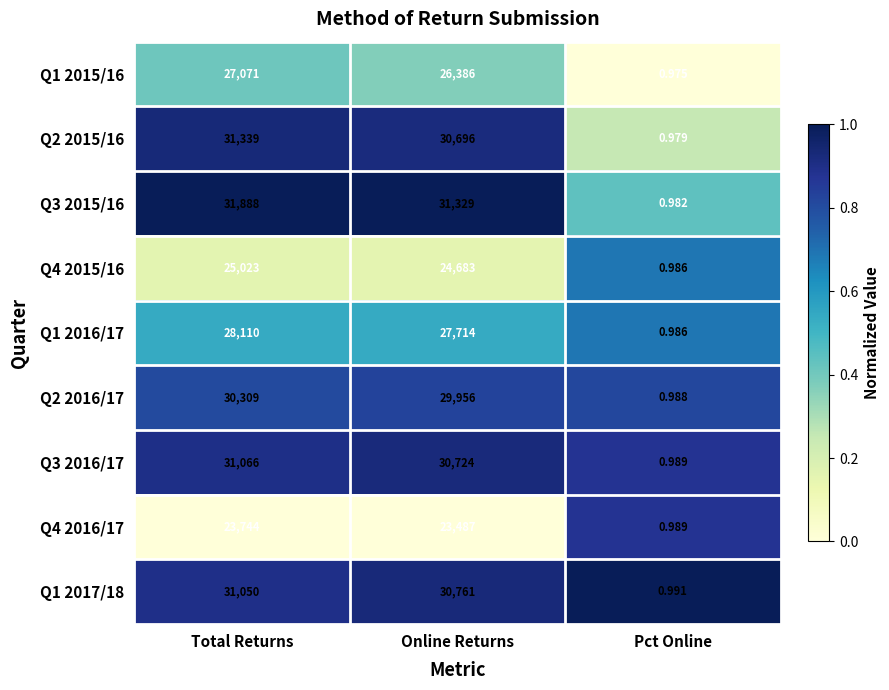

Is the value of Q1 2017/18 at Online Returns greater than the value of Q3 2016/17 at Pct Online?

Yes